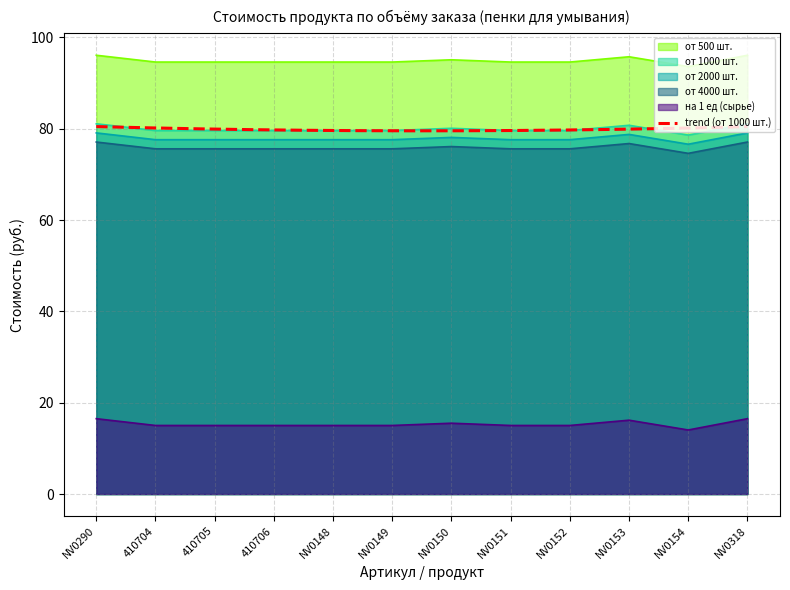

What is the spread (max minus min) of values at NV0154?

79.6